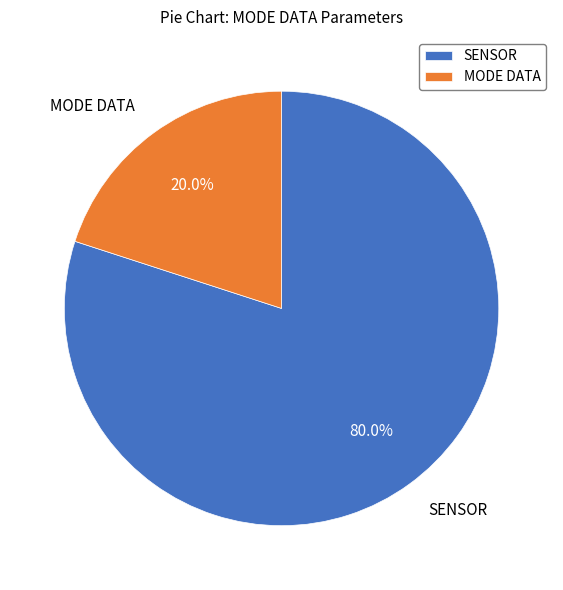

How many slices are in this pie chart?

2